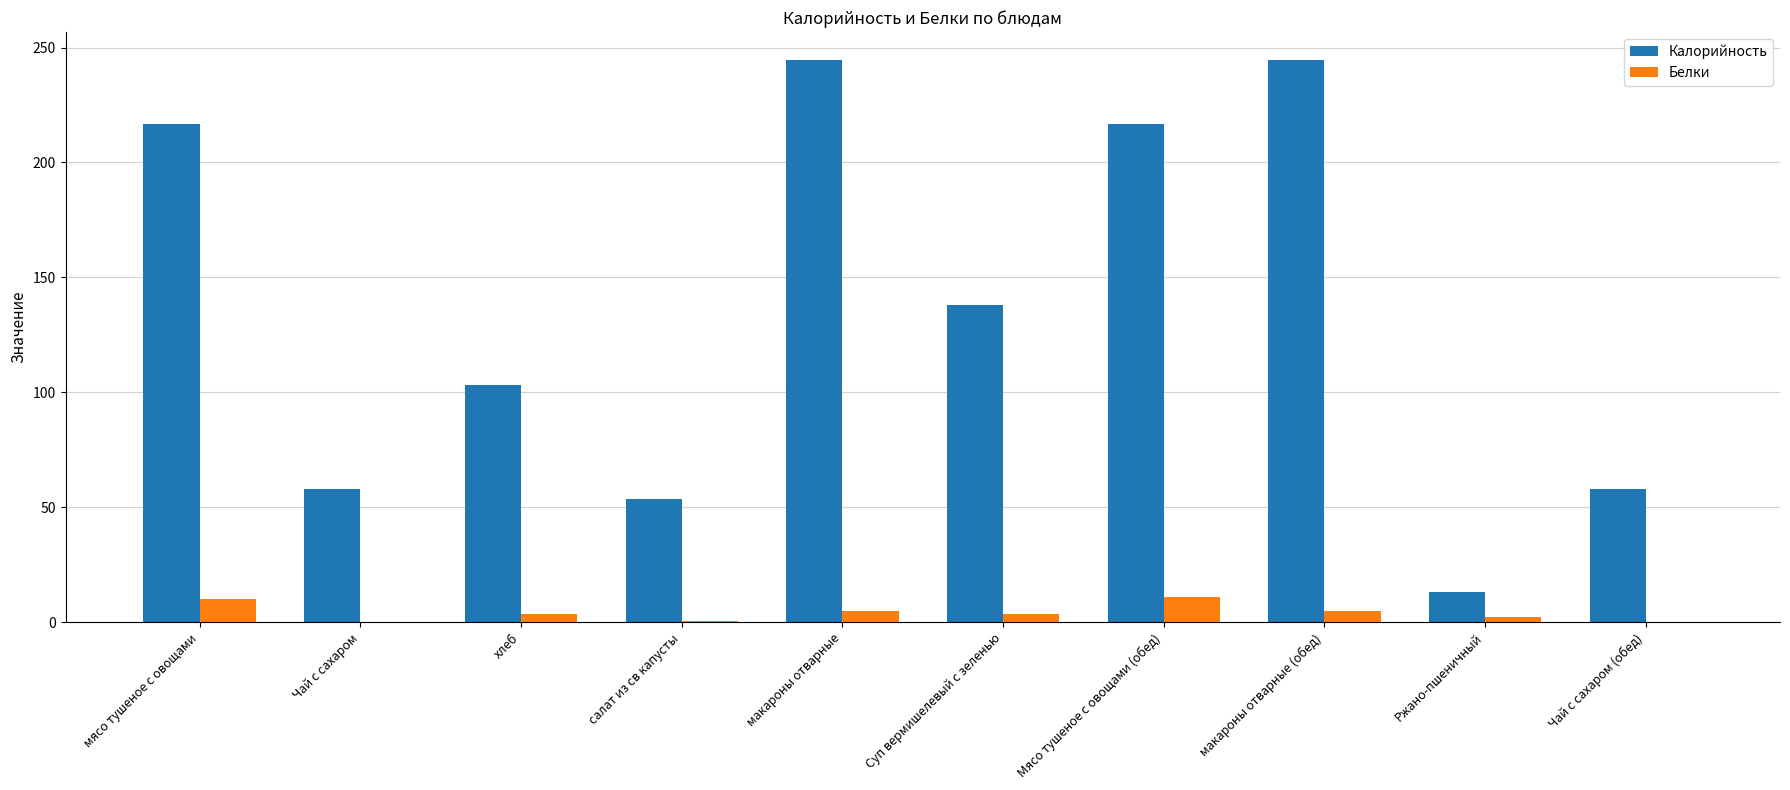

What is the greatest value displayed?

244.5